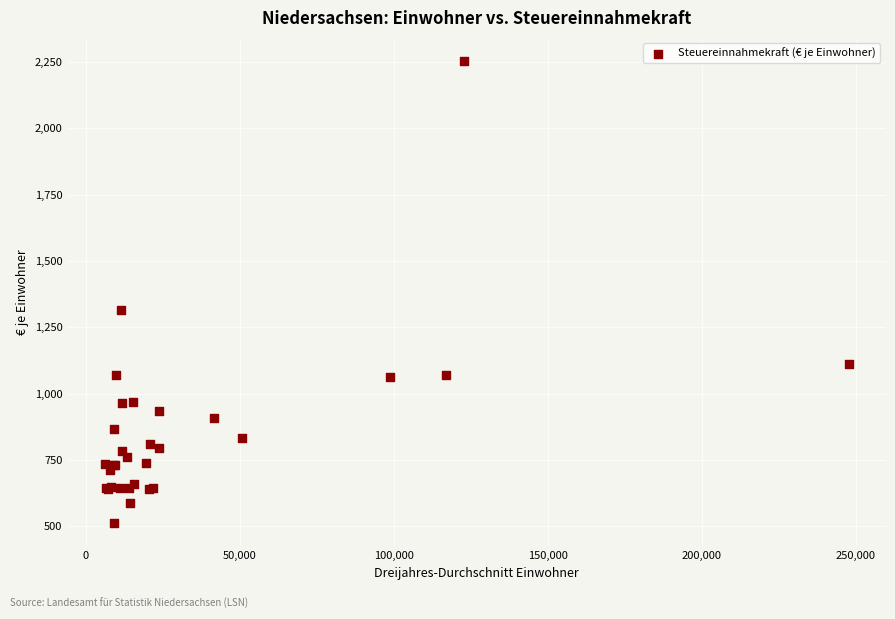

What Y value in the scatter plot is closest to 1382?

1316.7